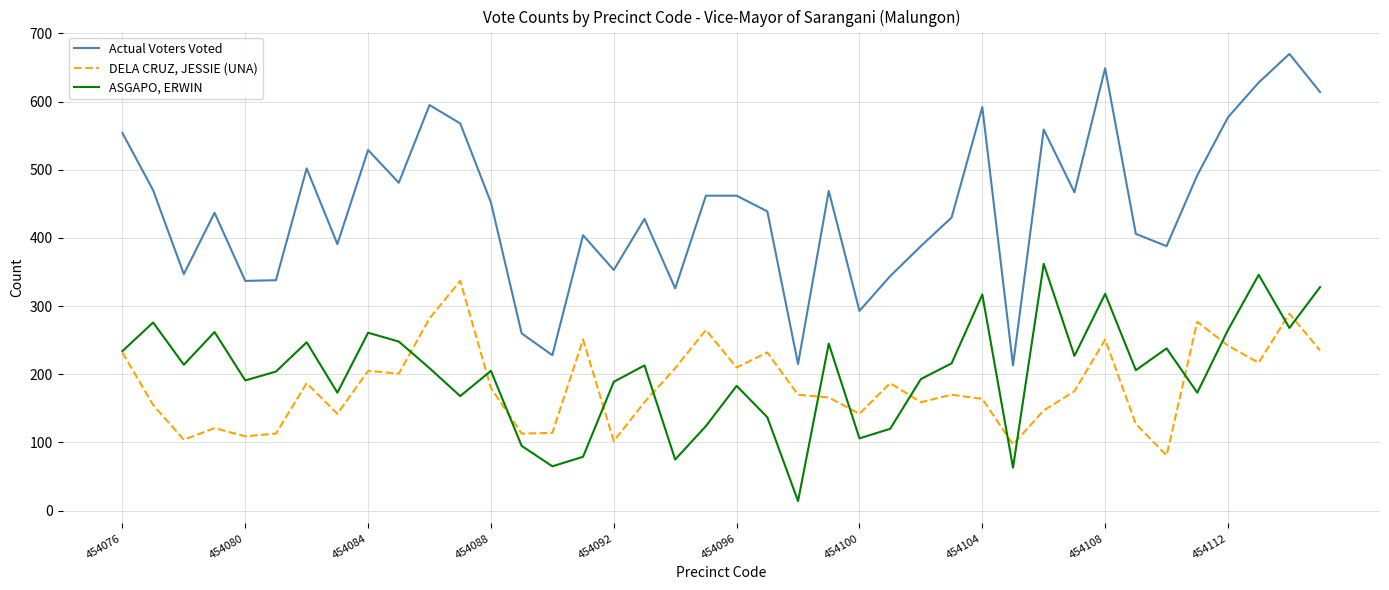

Which series has the largest range (max minus min)?

Actual Voters Voted